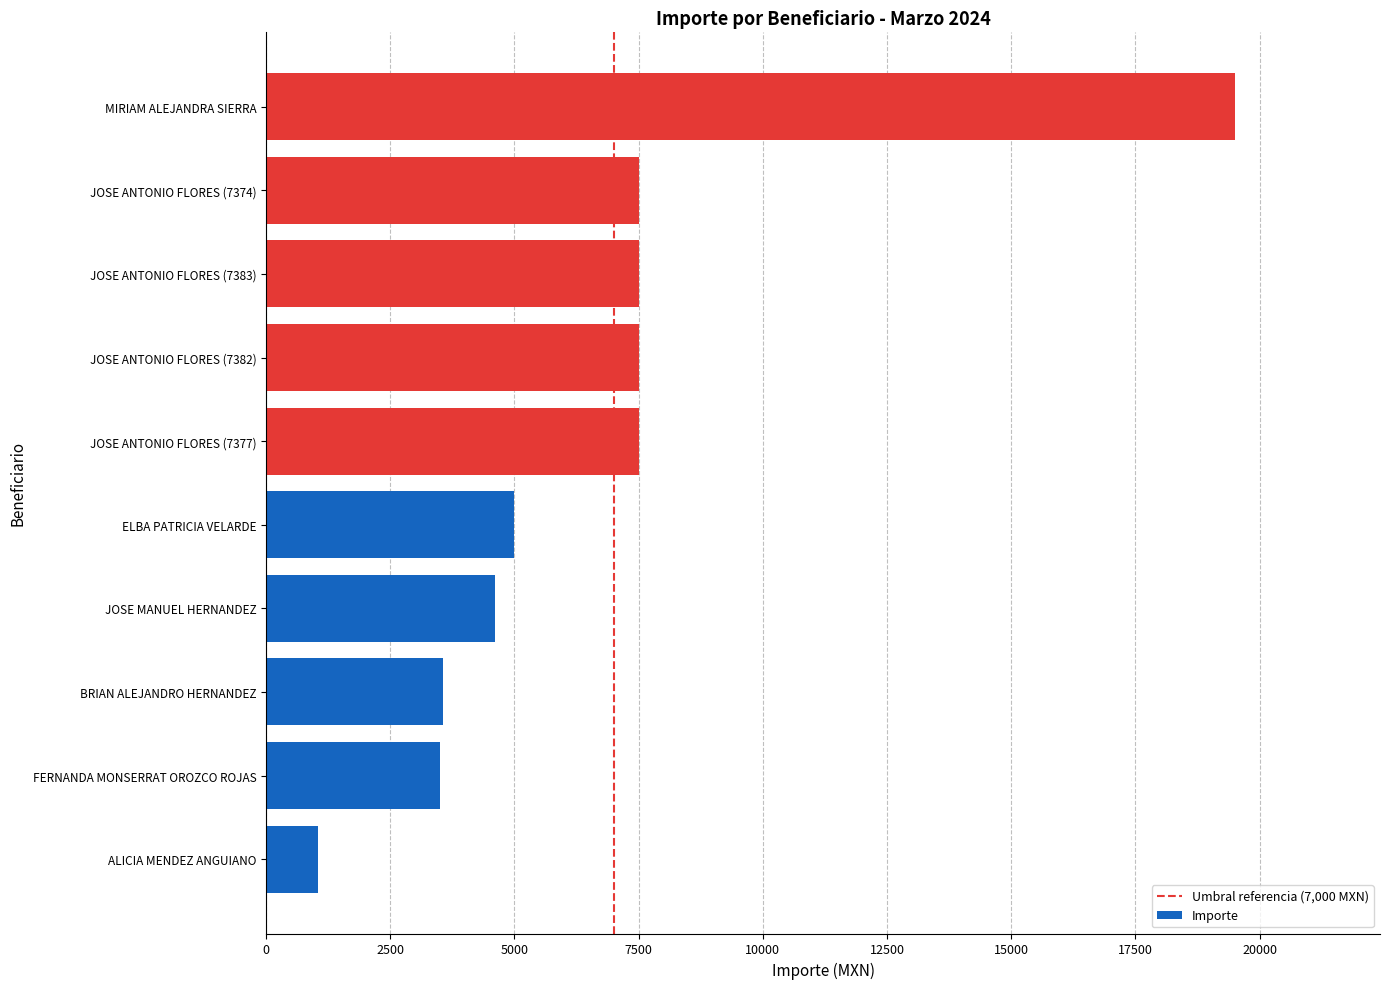

Between BRIAN ALEJANDRO HERNANDEZ and JOSE MANUEL HERNANDEZ, which is larger?

JOSE MANUEL HERNANDEZ